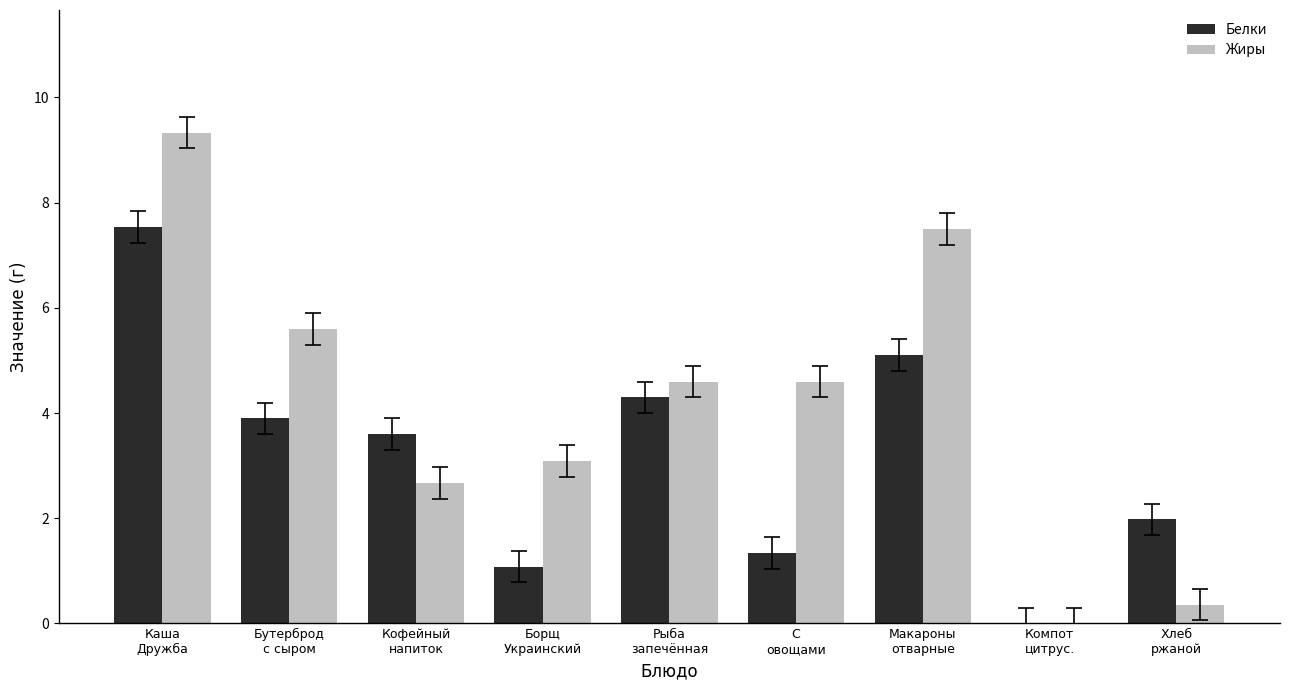

Which series has the largest total across all categories?

Жиры